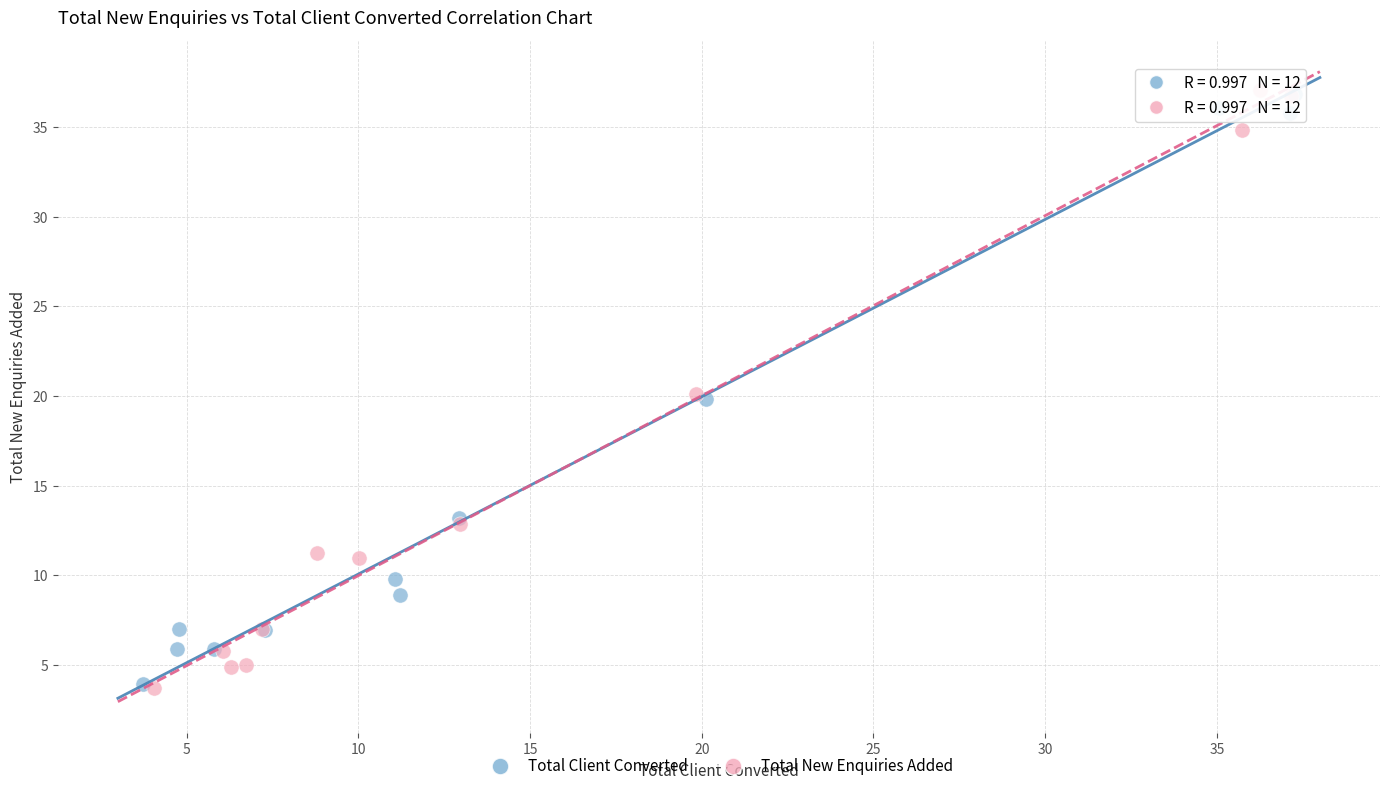

Which series has the largest Y range (max minus min)?

Total New Enquiries Added